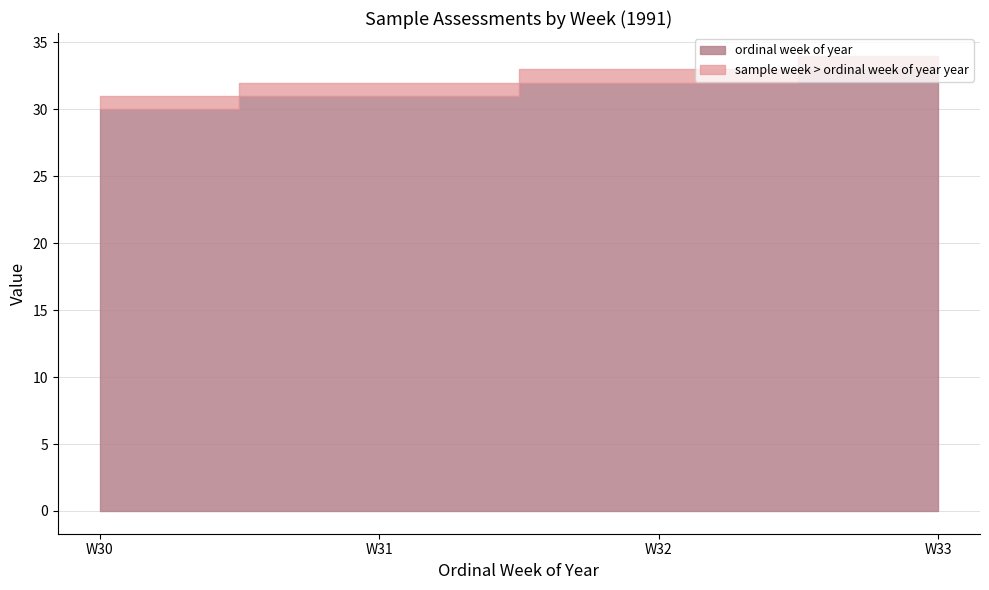

True or false: the data shows 32 at W32.

True